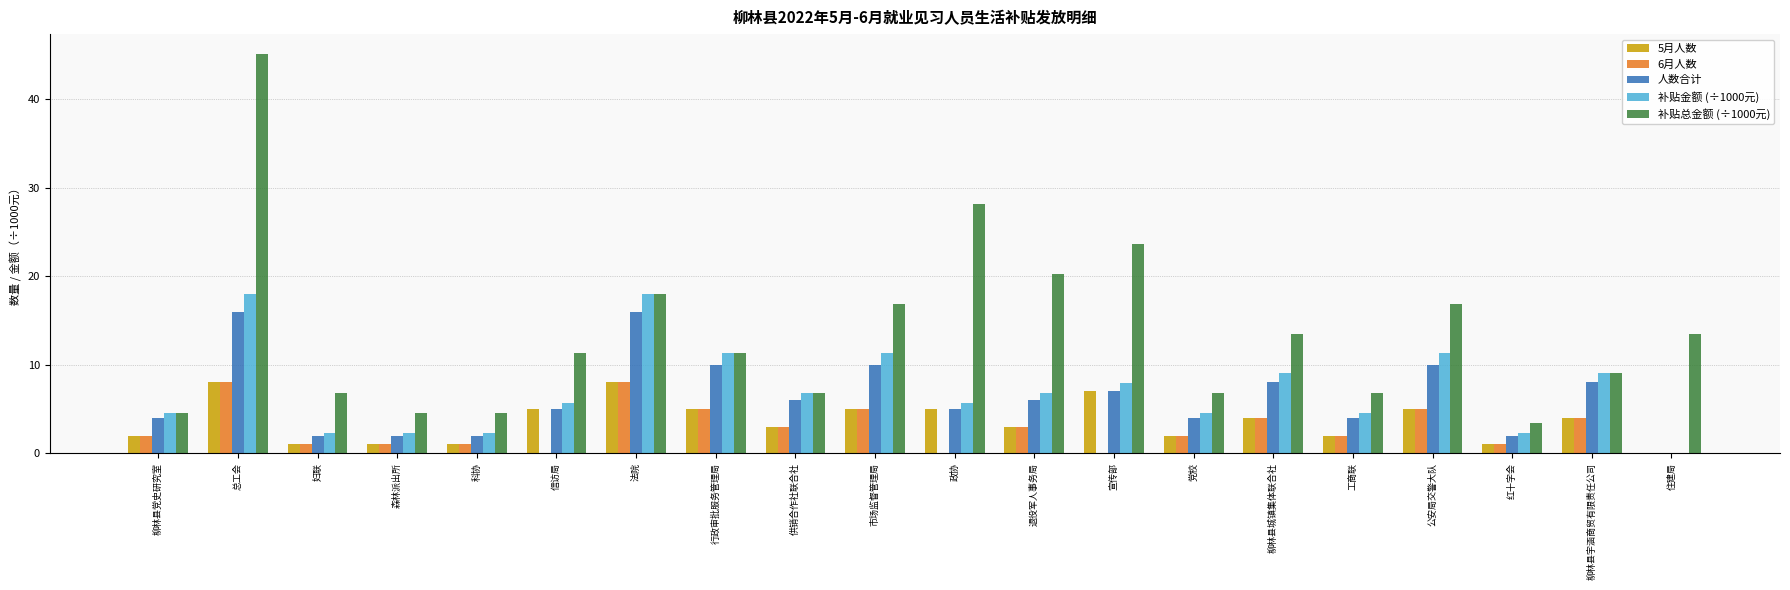

What are all the series names shown in the legend?

5月人数, 6月人数, 人数合计, 补贴金额 (÷1000元), 补贴总金额 (÷1000元)